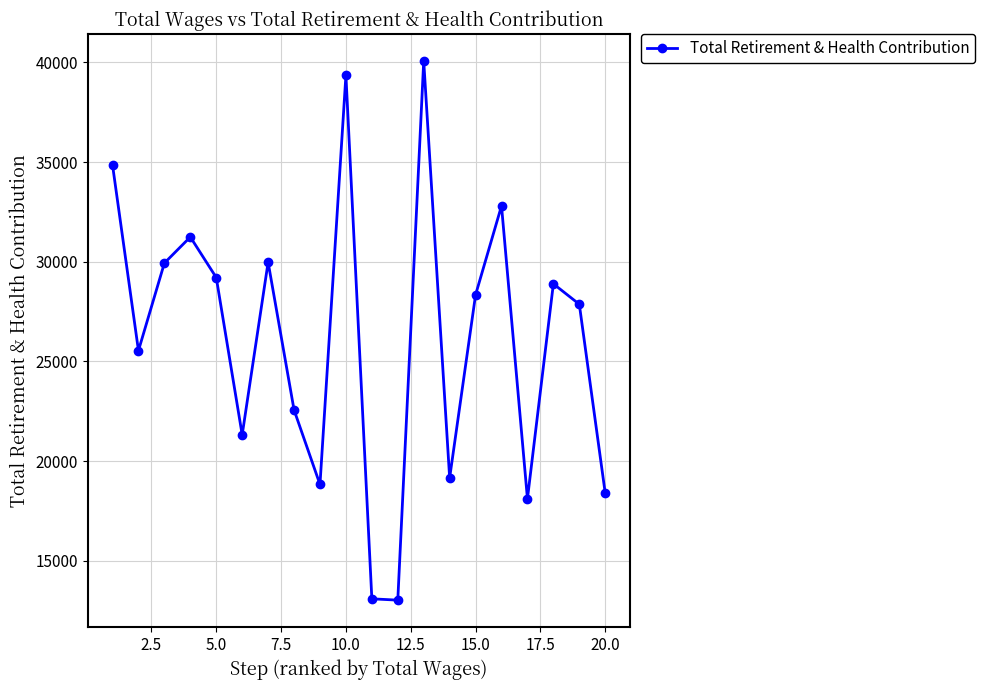

What is the average value?

26131